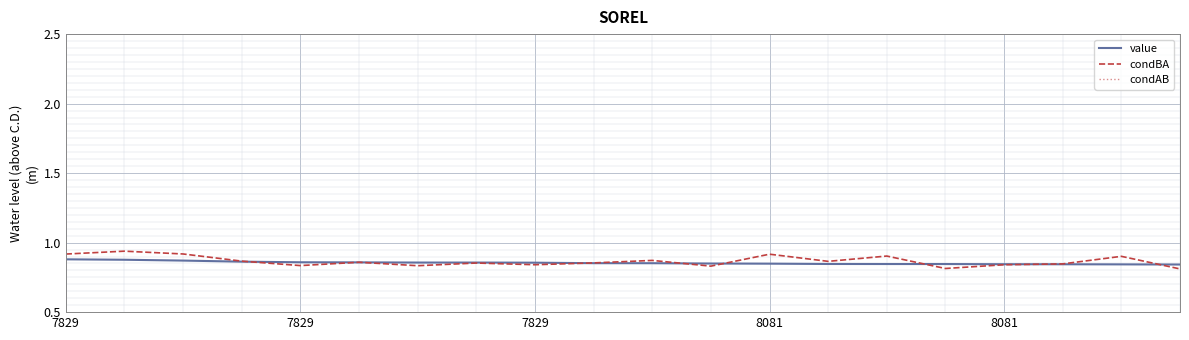

What is the sum of all condAB values?

2.3